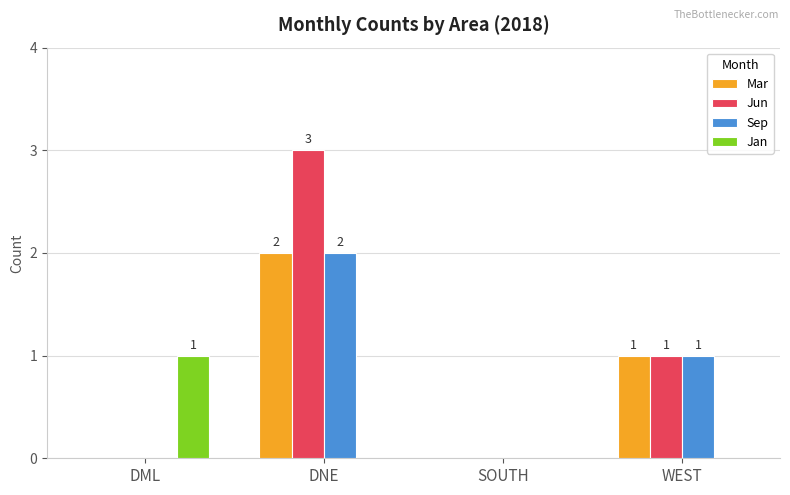

What is the maximum value shown in the chart?

3